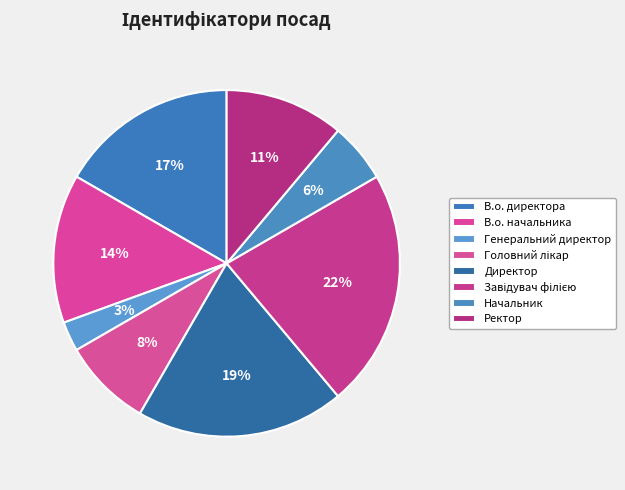

Is Завідувач філією the majority of the pie?

No